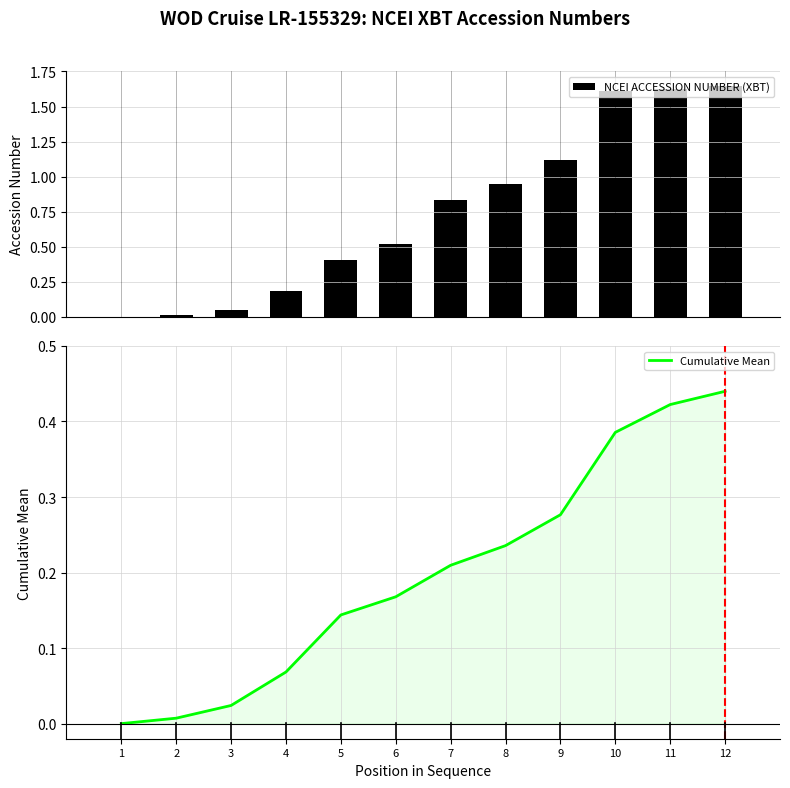

What is the value of the NCEI ACCESSION NUMBER (XBT) bar at the 8th from the left?

0.9